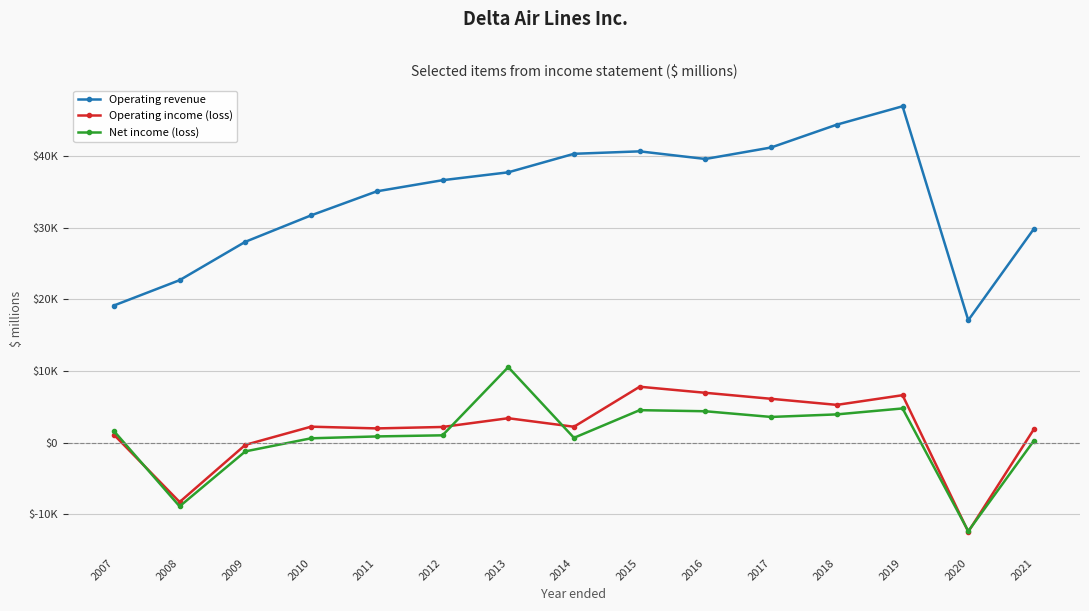

At which category is the sum across all series the highest?

2019